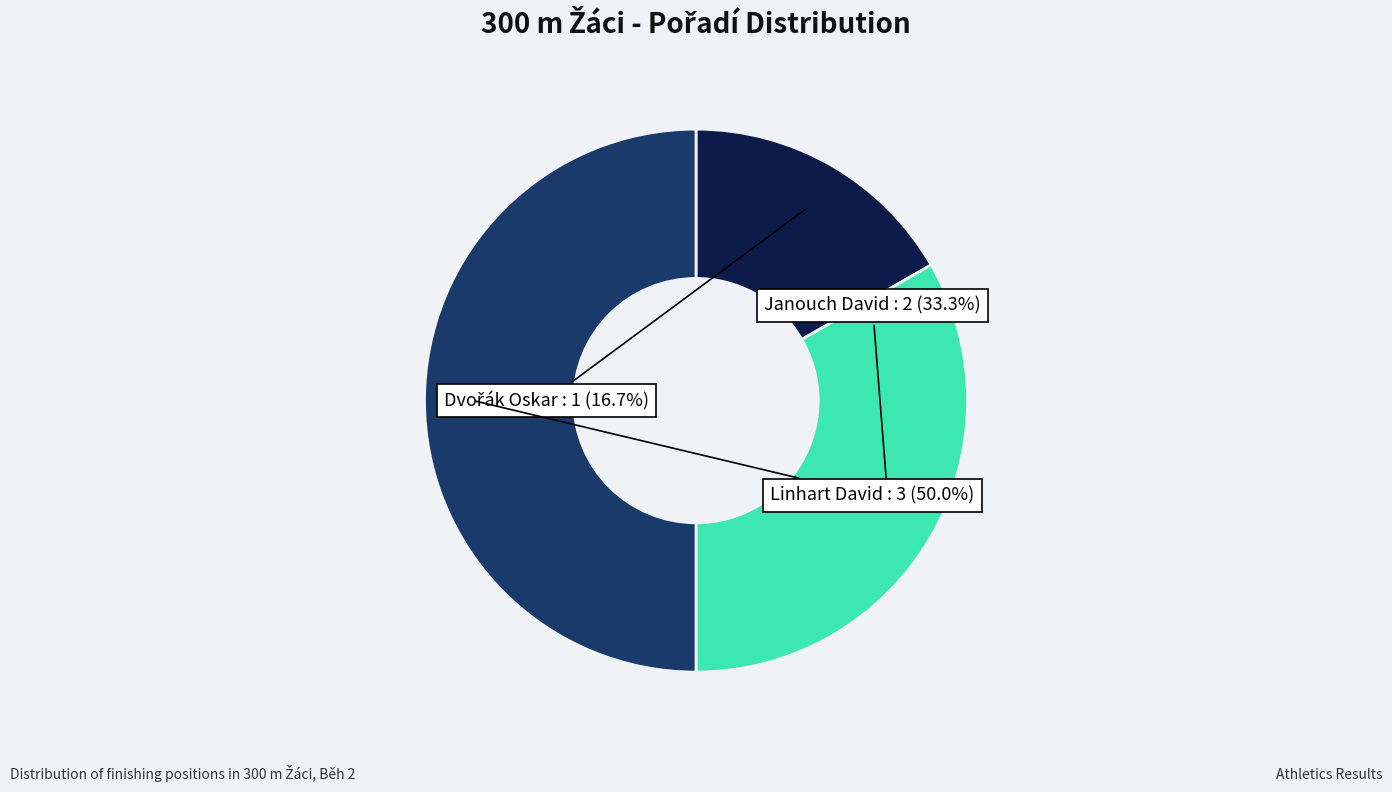

To the nearest percent, what is the average slice percentage?

33%